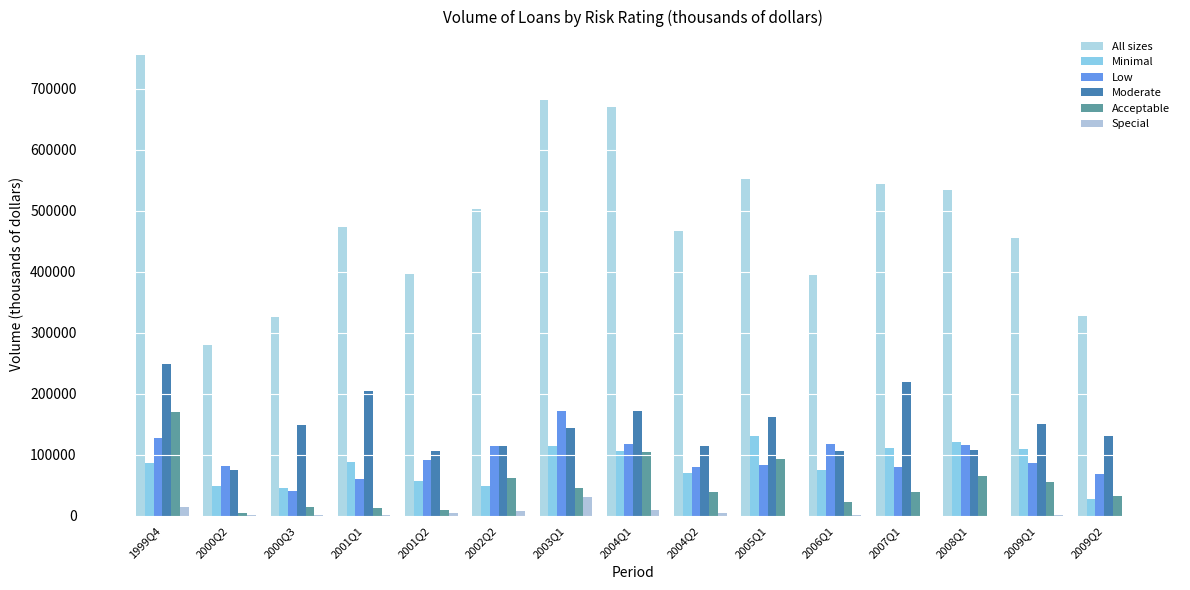

At 2000Q3, list the series in order from largest to smallest.

All sizes, Moderate, Minimal, Low, Acceptable, Special